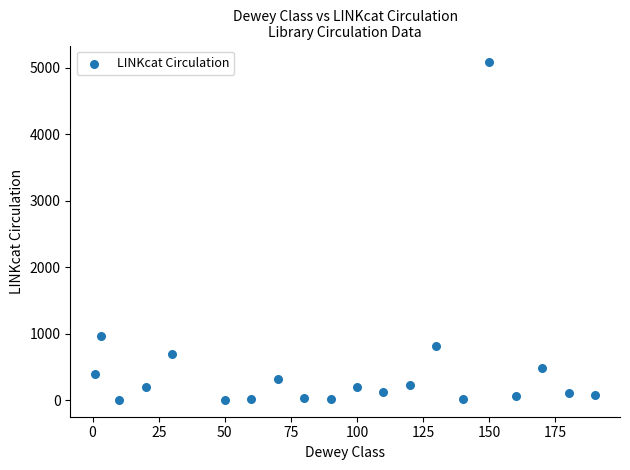

What is the range of X values (max minus min)?

189